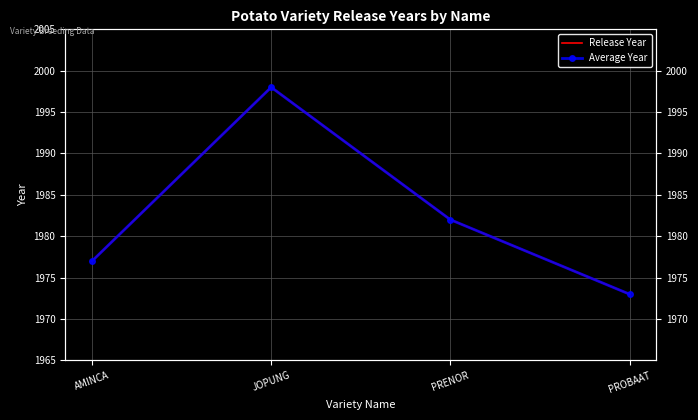

The Release Year series shows 882 at AMINCA. True or false?

False